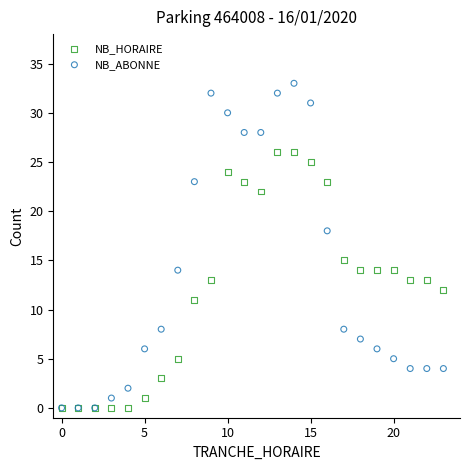

Across all series, what Y value is closest to 16?

15